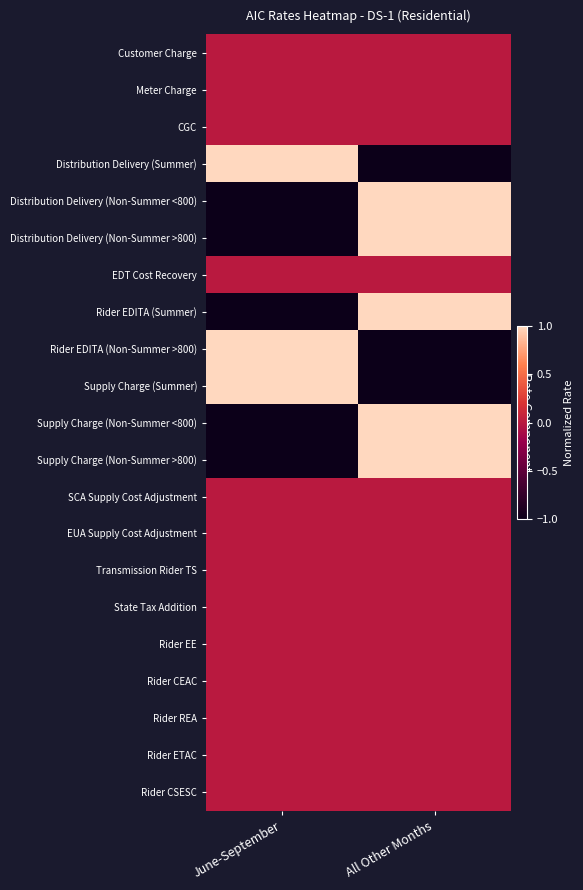

Count the number of categories in the chart.

2